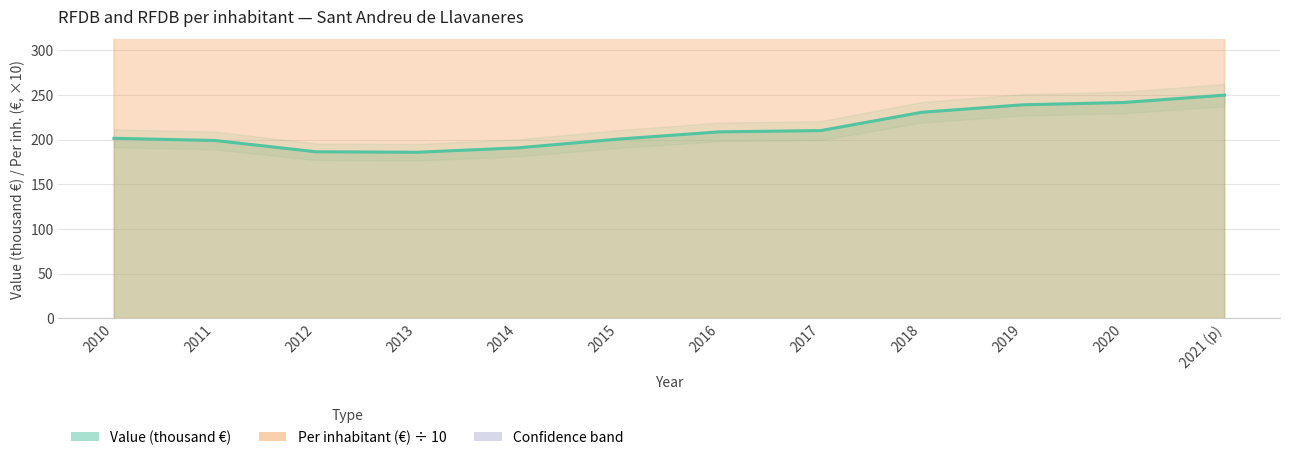

What is the greatest value displayed?

2215.5